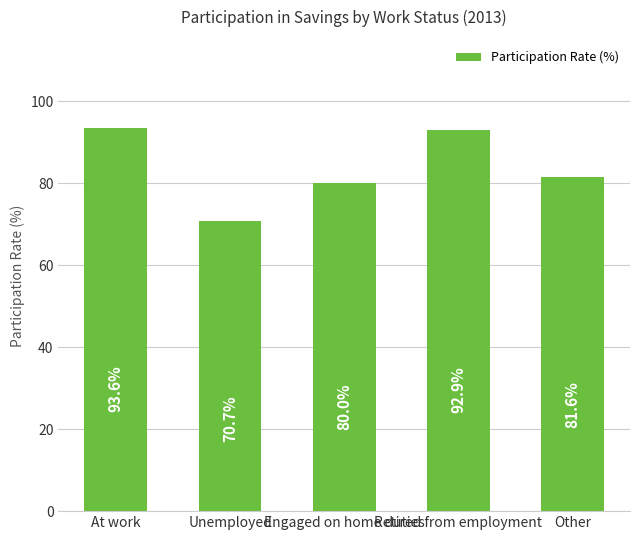

Reading left to right, extract all data points from this chart.

At work=93.6	Unemployed=70.7	Engaged on home duties=80.0	Retired from employment=92.9	Other=81.6